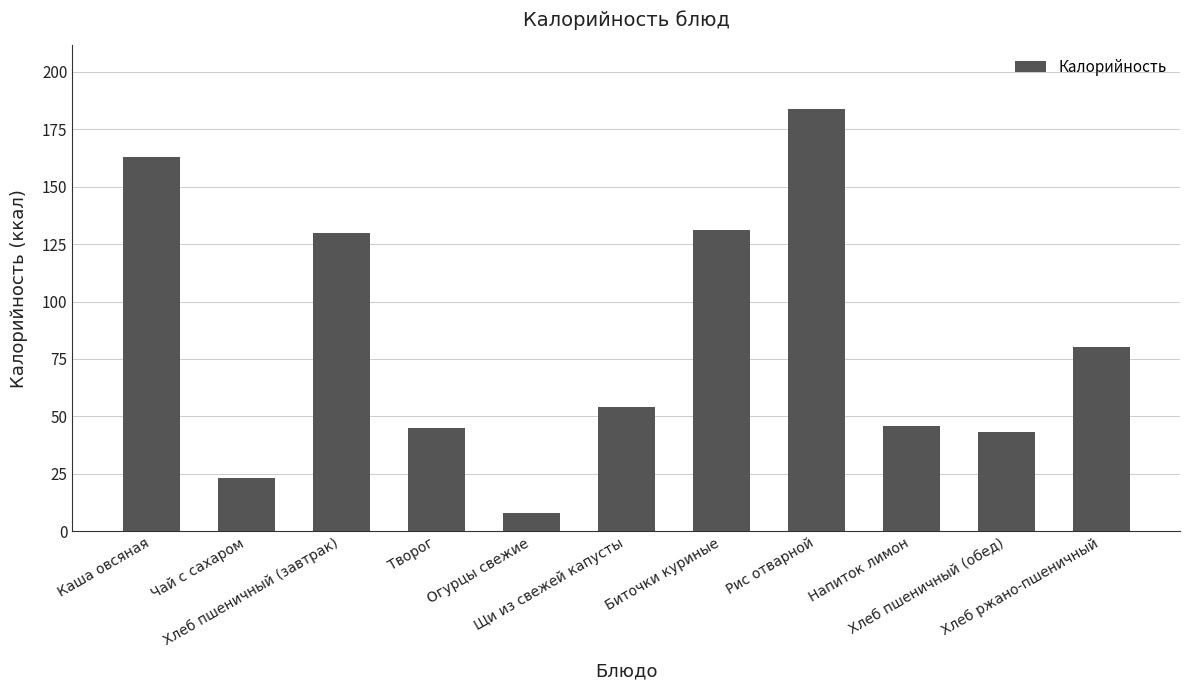

What is the sum of all values?

907